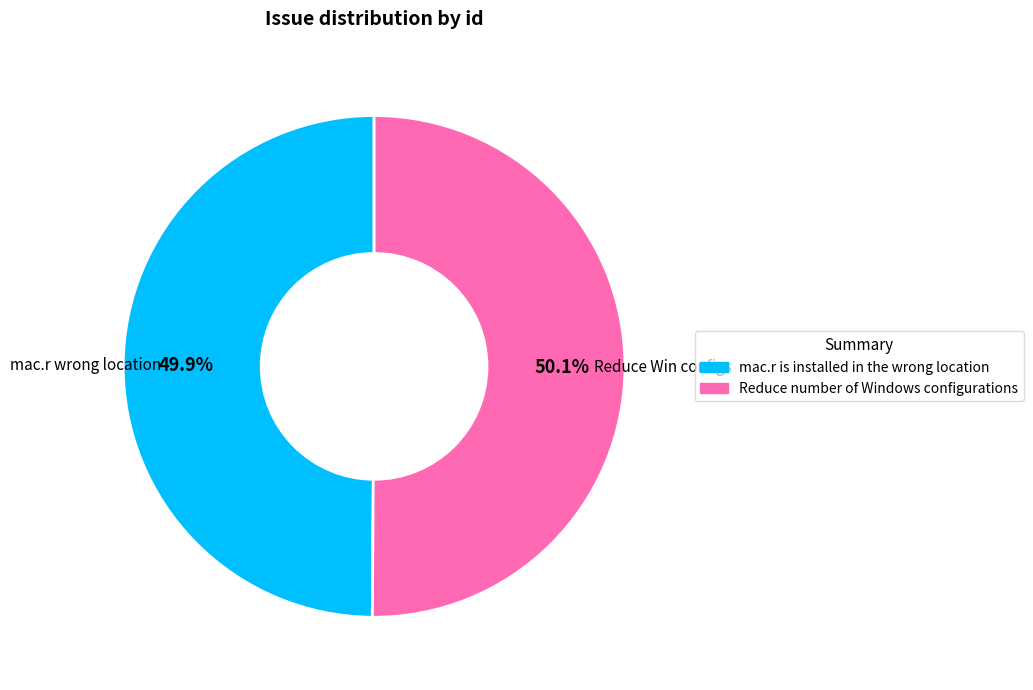

Approximately how many times larger is the value at Reduce number of Windows configurations compared to mac.r is installed in the wrong location?

1.0